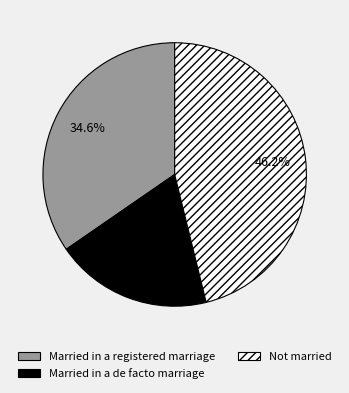

How many segments does this pie chart have?

3